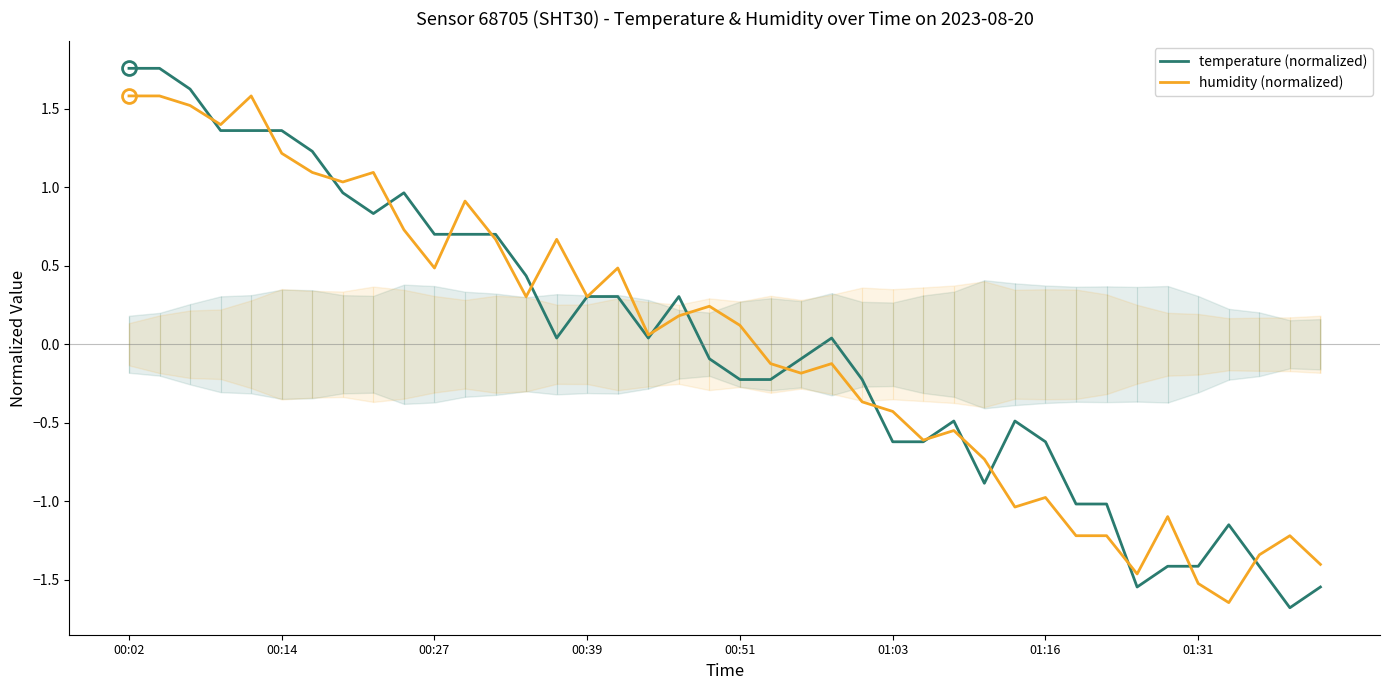

What is the minimum value for temperature (normalized)?

-1.7